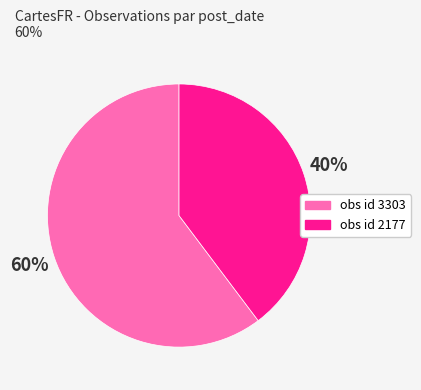

How many segments does this pie chart have?

2